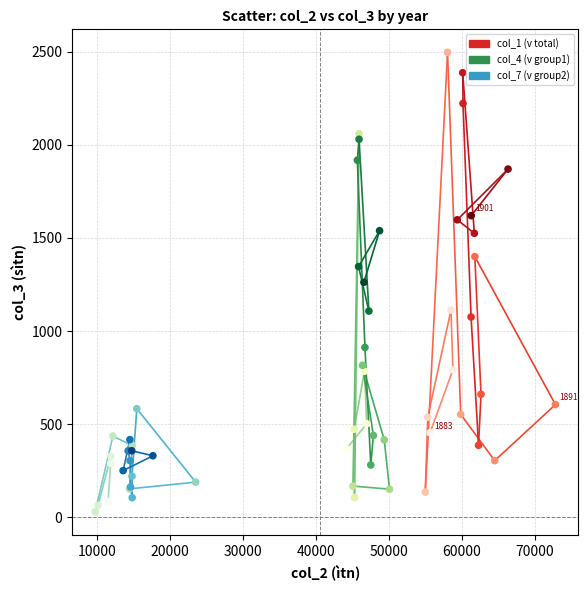

Which series contains the lowest Y value?

col_7 (v group2)